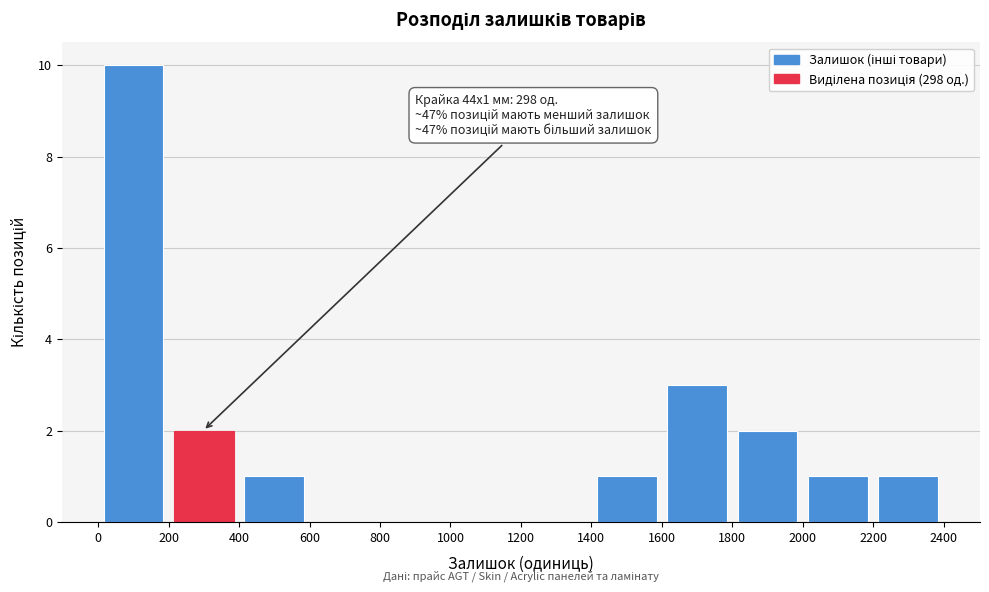

Which range on the x-axis has the tallest bar?

0 to 200